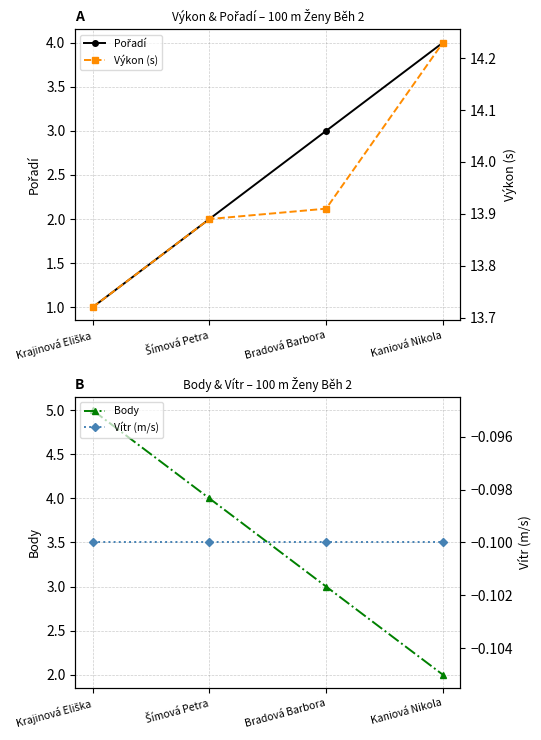

At which label does Body reach its peak?

Krajinová Eliška